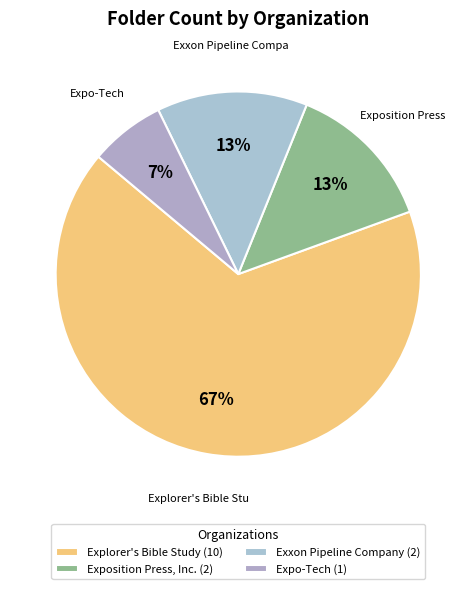

True or false: Exposition Press, Inc. accounts for 13% of the total.

True